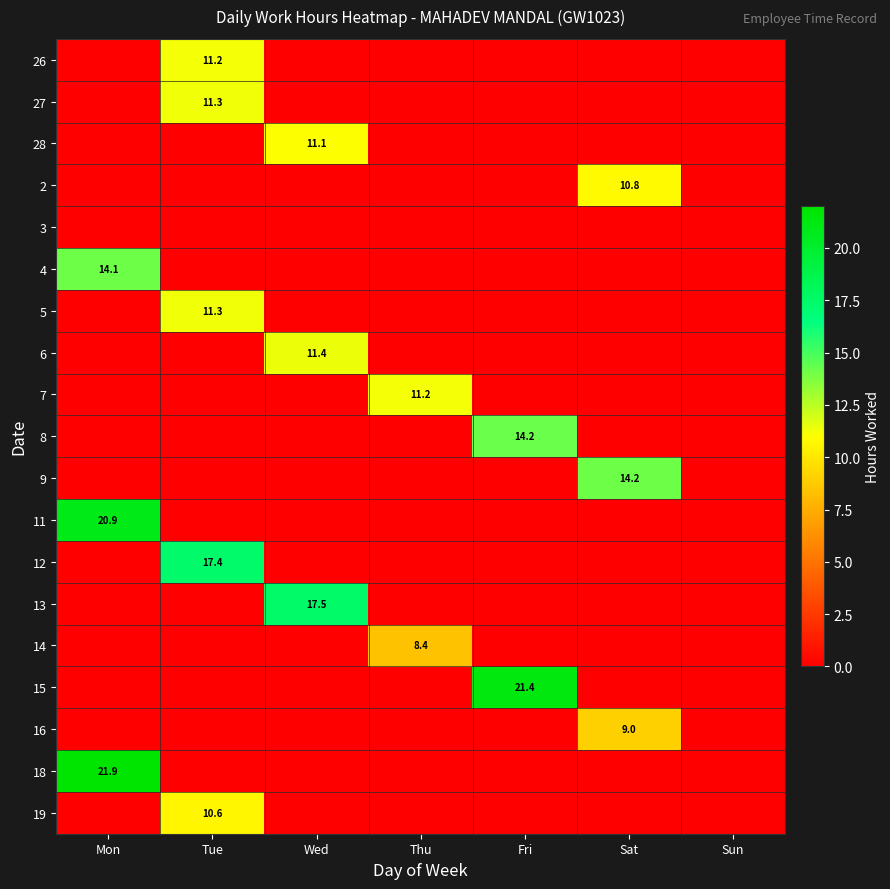

The value of 2 at Sat is 17.0. True or false?

False